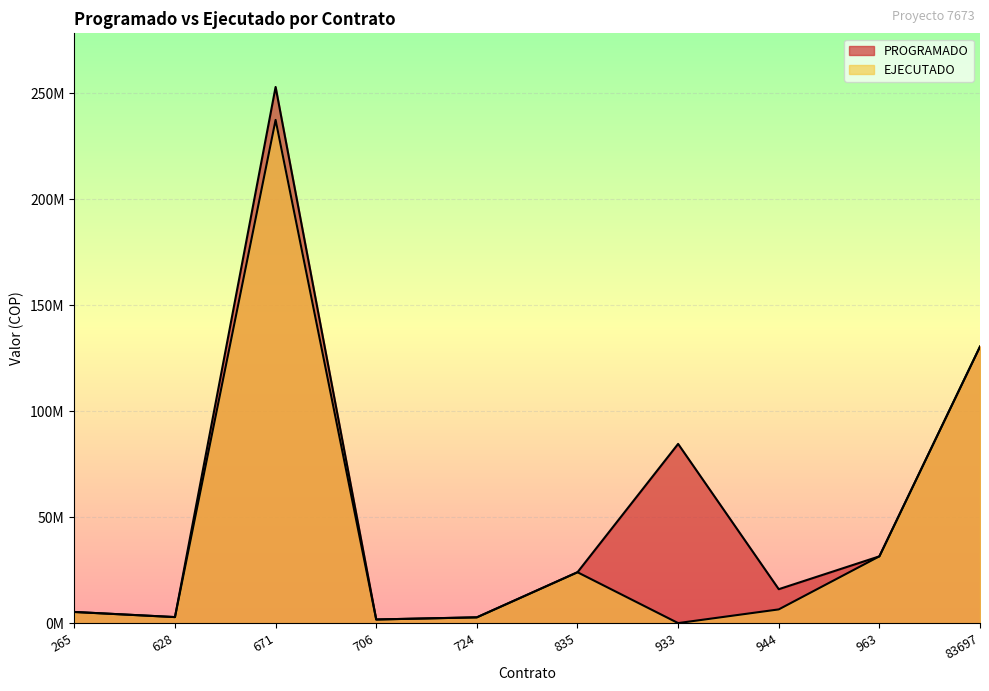

What is the sum of the PROGRAMADO values at 963 and 706?

33200000